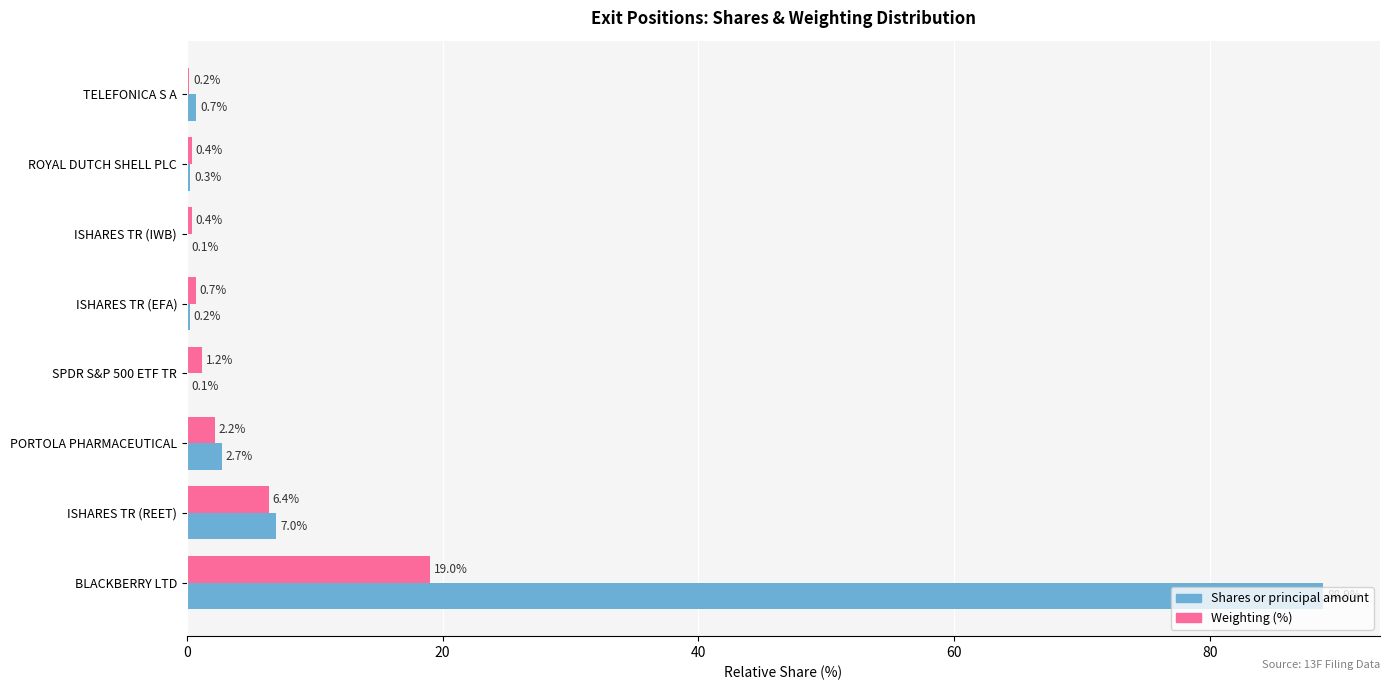

What is the sum of all Shares or principal amount values?

100.0